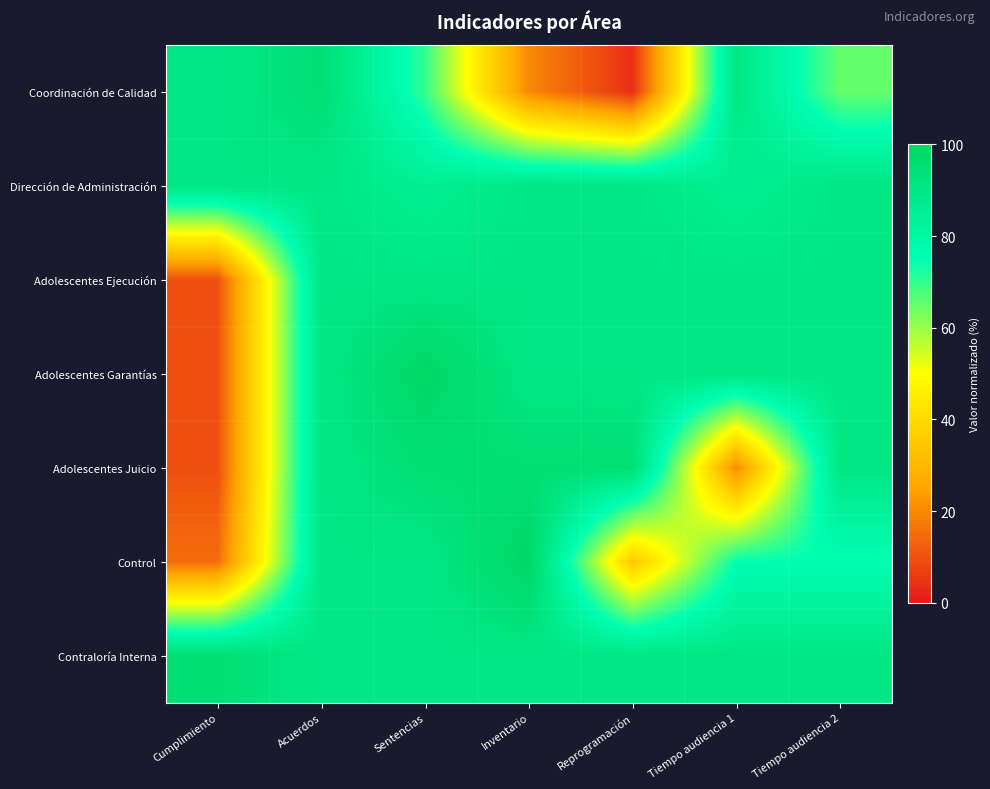

At which category is the sum across all series the highest?

Acuerdos